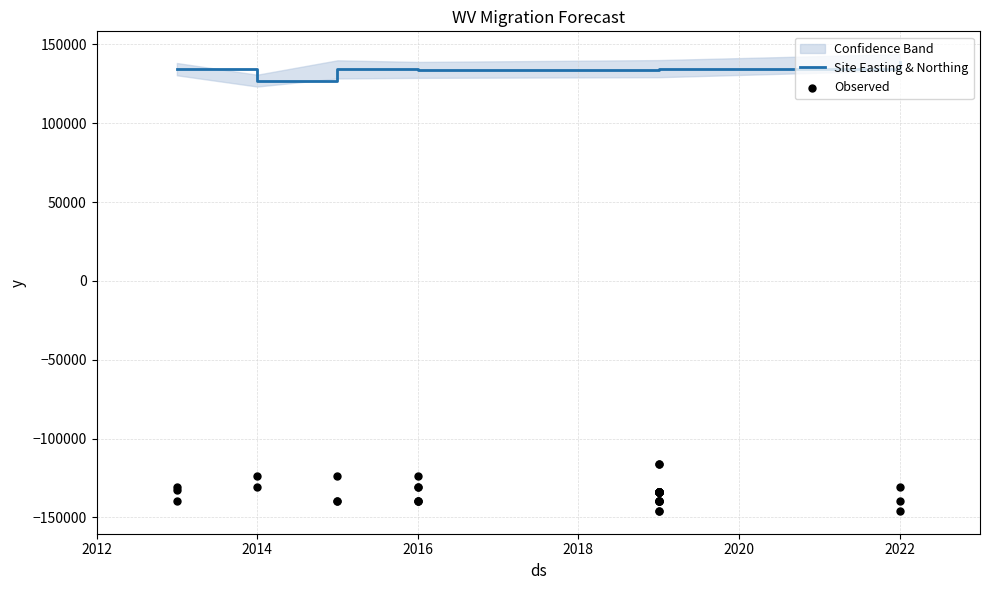

Which has a higher value, 2019 or 2013?

2013